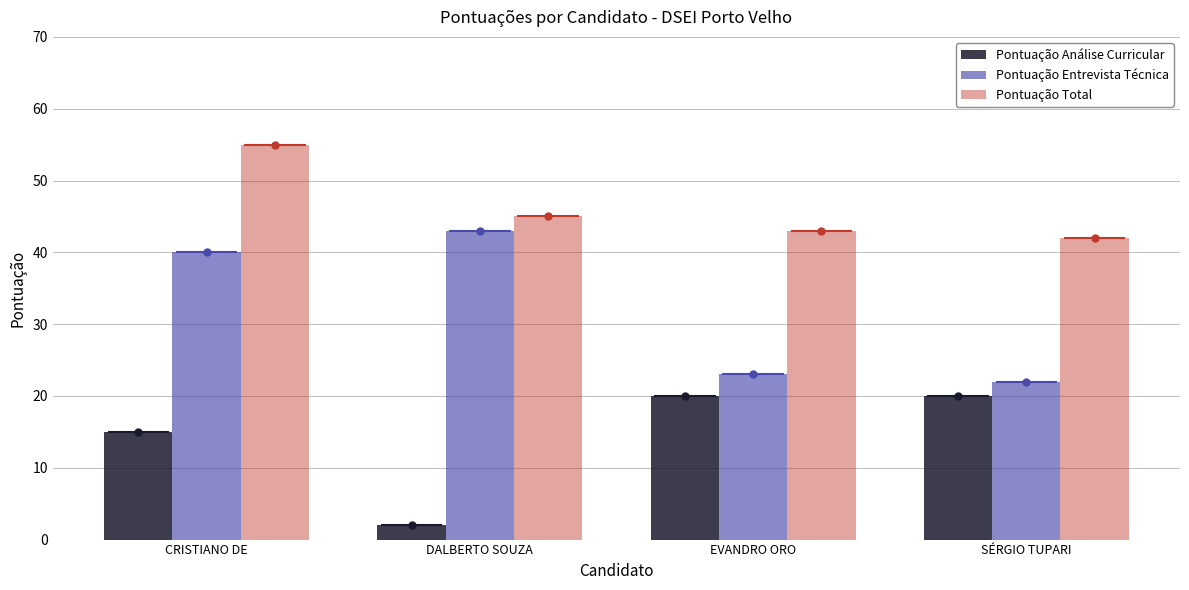

What is the value of the Pontuação Entrevista Técnica bar at the 1st from the left?

40